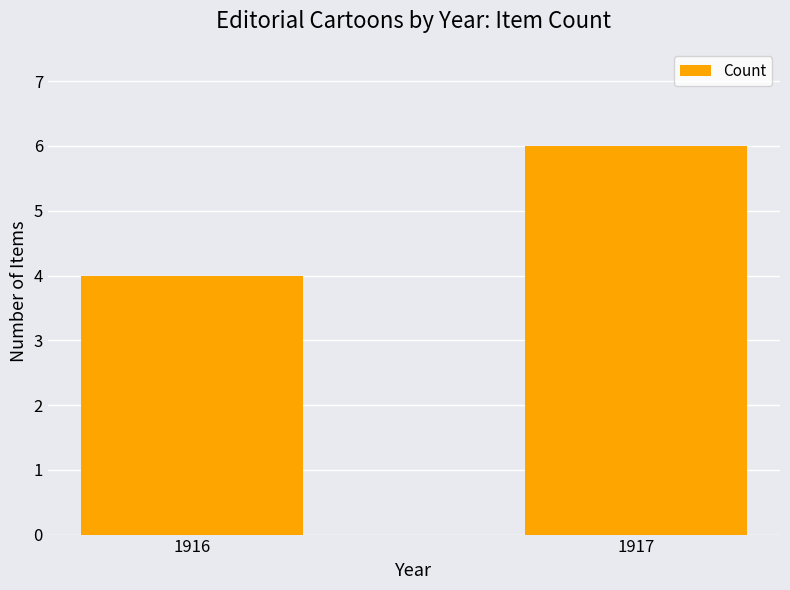

What is the change in value from 1916 to 1917?

+2